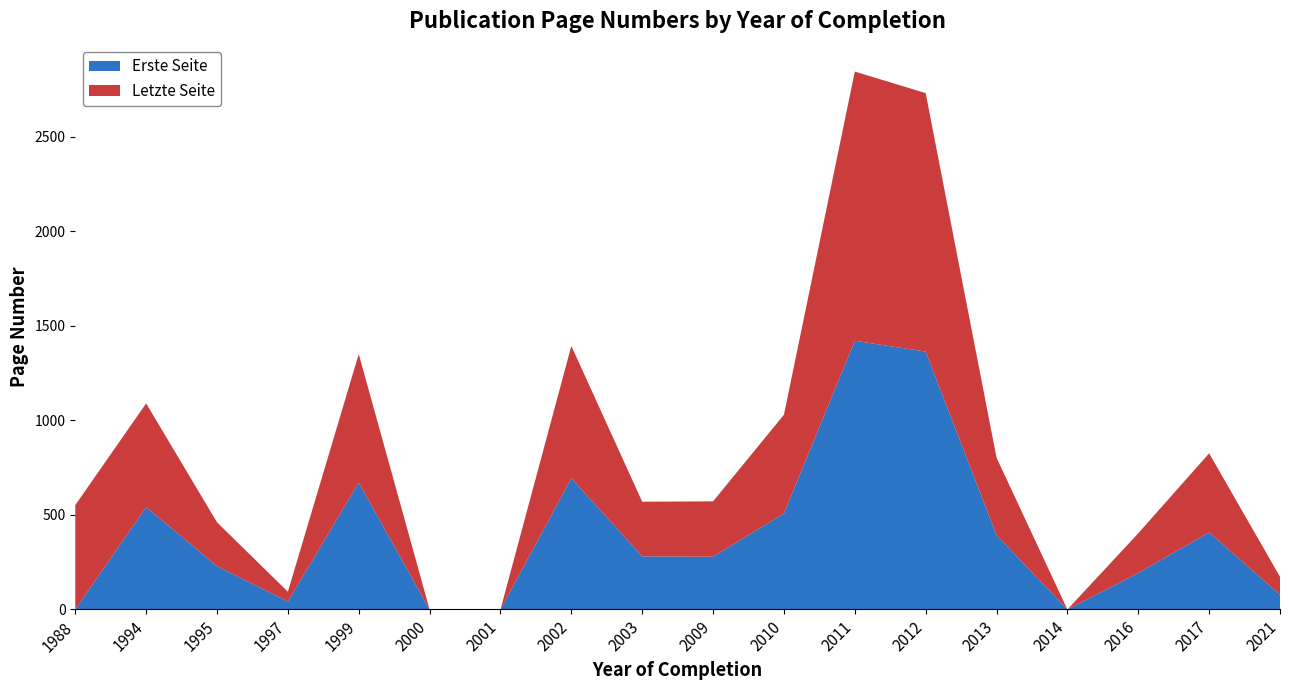

Reading left to right, list all the values displayed in this chart.

Erste Seite: 0	542	229	42	671	0	0	694	281	279	508	1421	1364	393	0	193	408	78
Letzte Seite: 552	548	232	52	680	0	0	700	289	293	522	1424	1367	410	0	210	418	95